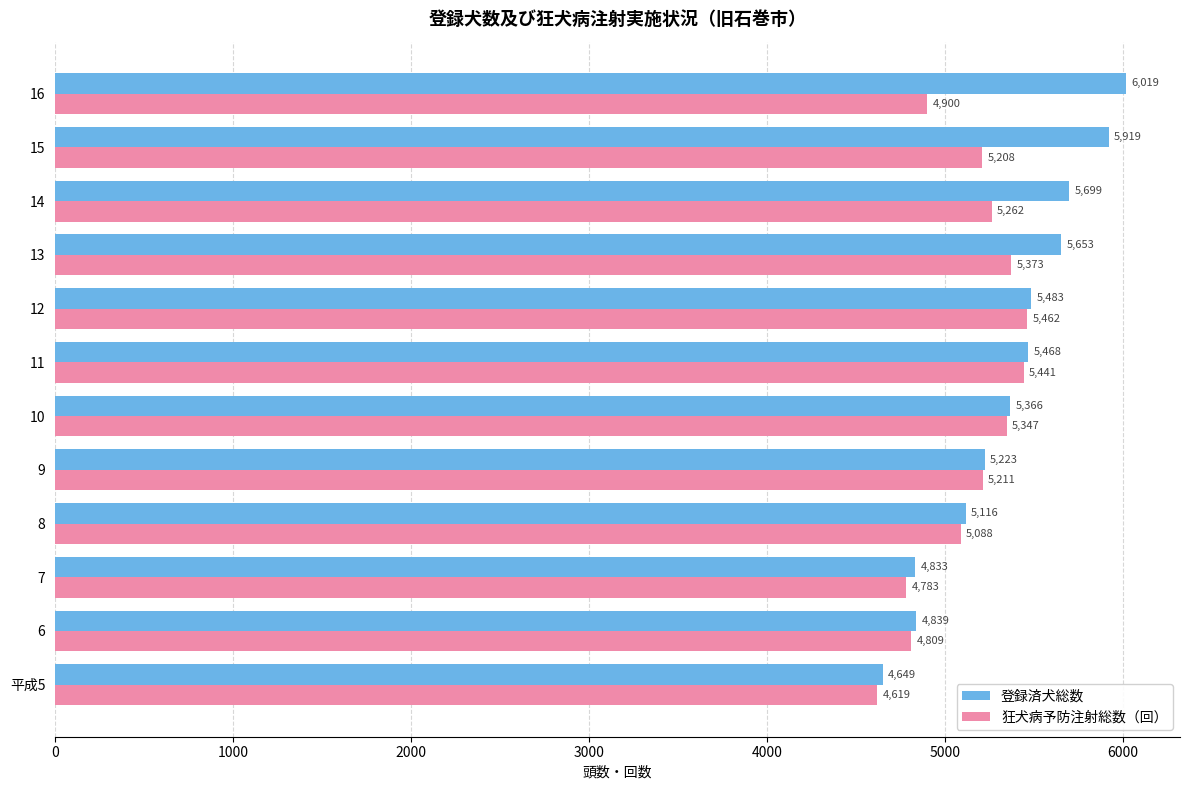

At which category is the sum across all series the highest?

15